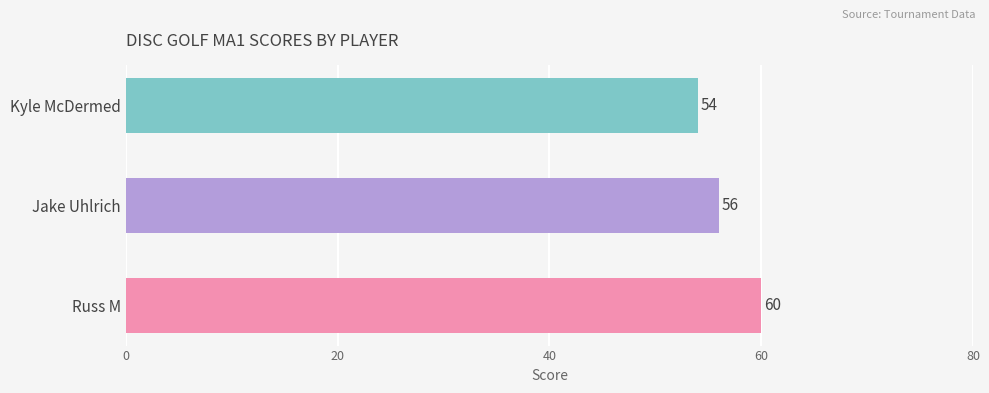

Reading bottom to top, list all the values displayed in this chart.

60	56	54